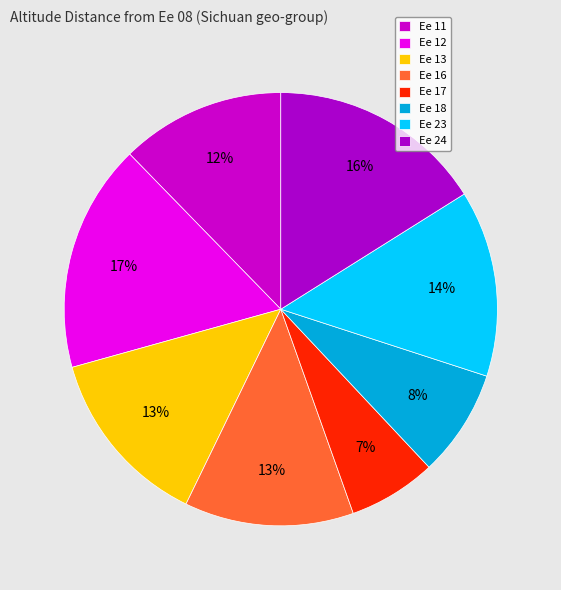

What is the ratio of the value at Ee 23 to the value at Ee 11?

1.1